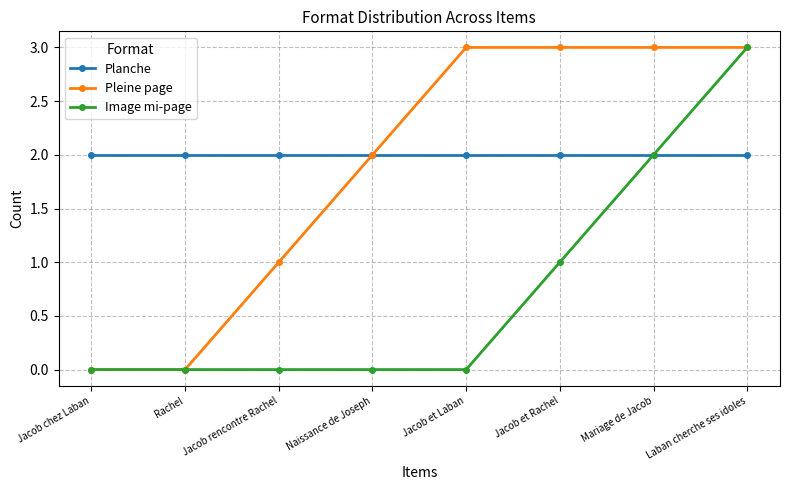

Reading left to right, what are all the values shown in this chart?

Planche: Jacob chez Laban=2	Rachel=2	Jacob rencontre Rachel=2	Naissance de Joseph=2	Jacob et Laban=2	Jacob et Rachel=2	Mariage de Jacob=2	Laban cherche ses idoles=2
Pleine page: Jacob chez Laban=0	Rachel=0	Jacob rencontre Rachel=1	Naissance de Joseph=2	Jacob et Laban=3	Jacob et Rachel=3	Mariage de Jacob=3	Laban cherche ses idoles=3
Image mi-page: Jacob chez Laban=0	Rachel=0	Jacob rencontre Rachel=0	Naissance de Joseph=0	Jacob et Laban=0	Jacob et Rachel=1	Mariage de Jacob=2	Laban cherche ses idoles=3